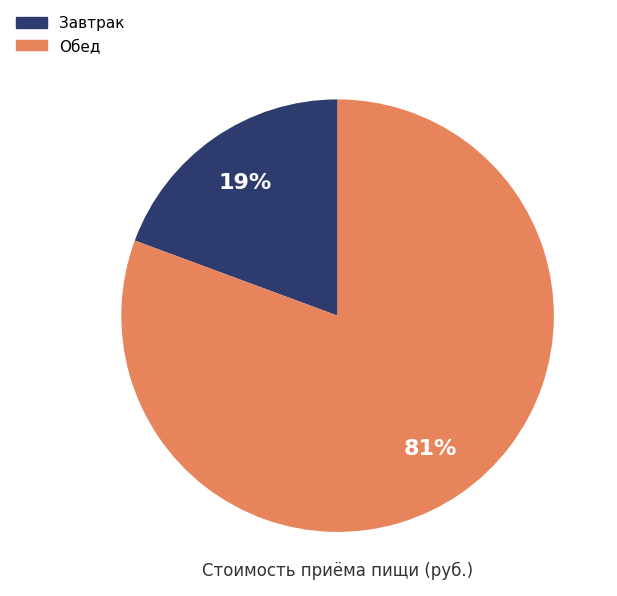

To the nearest percent, what is the average slice percentage?

50%